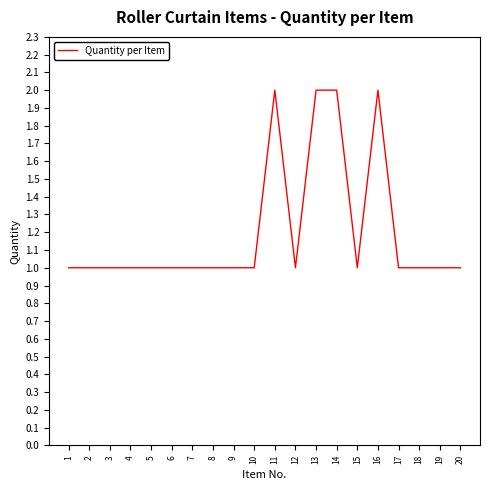

Reading right to left, list all the values displayed in this chart.

1	1	1	1	2	1	2	2	1	2	1	1	1	1	1	1	1	1	1	1